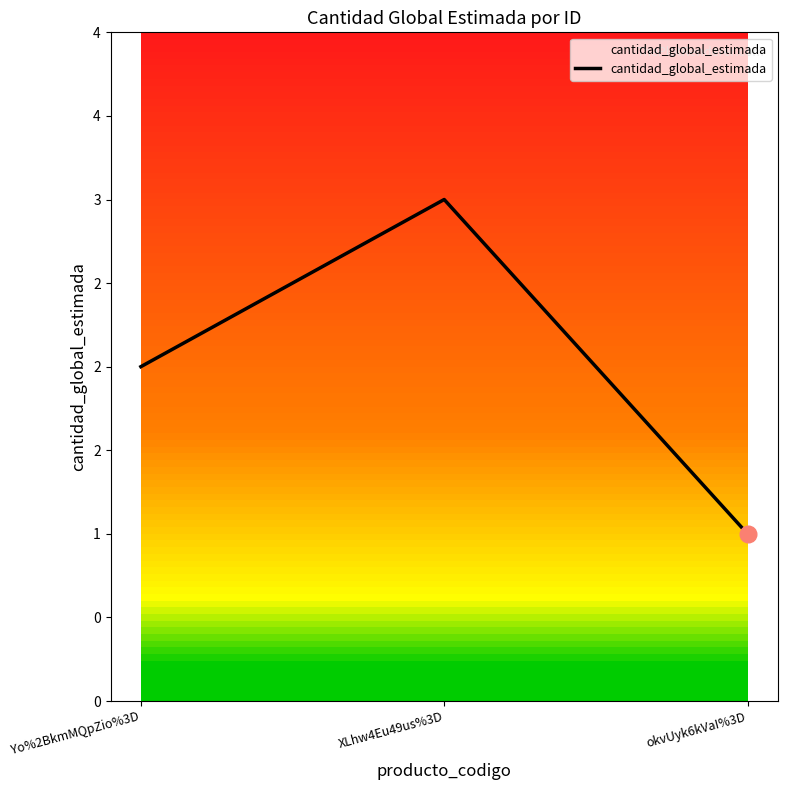

What is the difference between the values at Yo%2BkmMQpZio%3D and okvUyk6kVaI%3D?

1